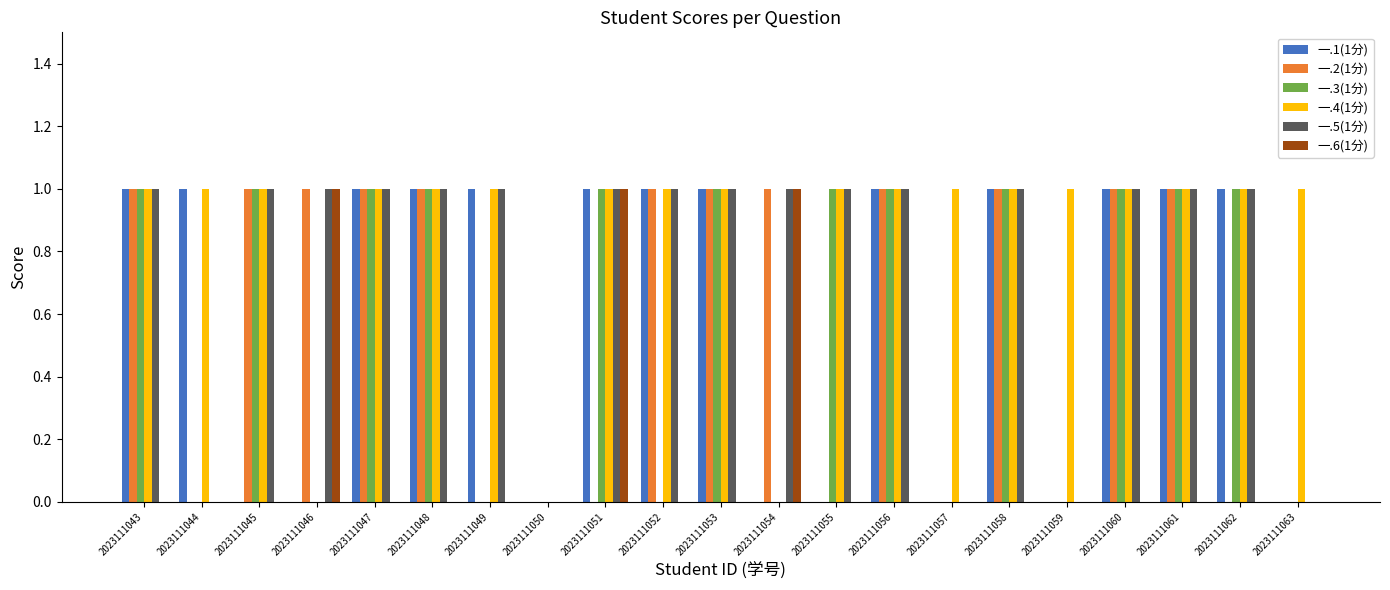

Count the number of categories in the chart.

21